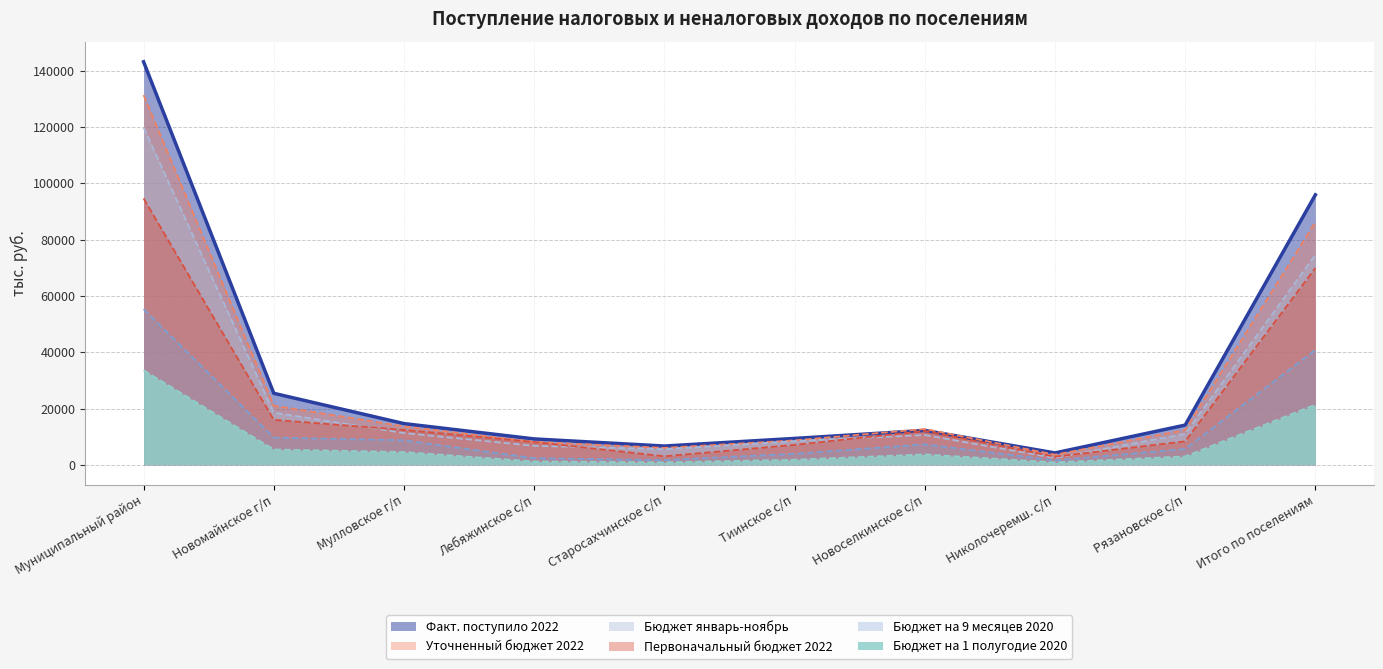

True or false: Факт. поступило 2022 and Бюджет на 1 полугодие 2020 cross at least once.

False